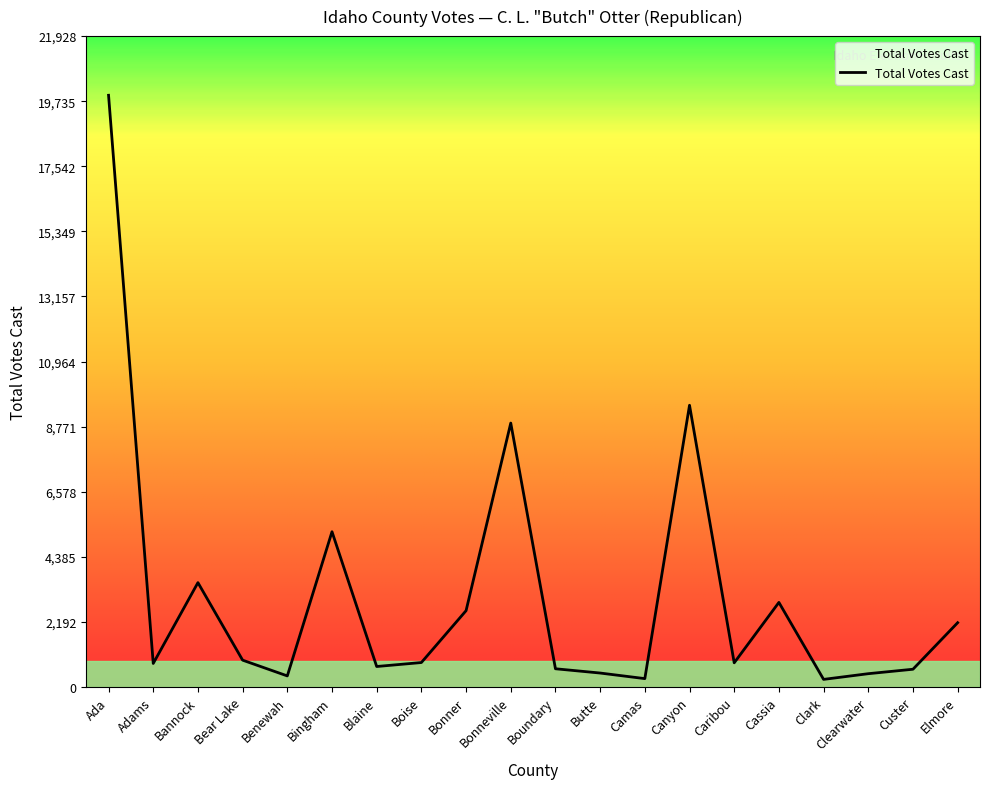

Between Bannock and Clark, which is larger?

Bannock